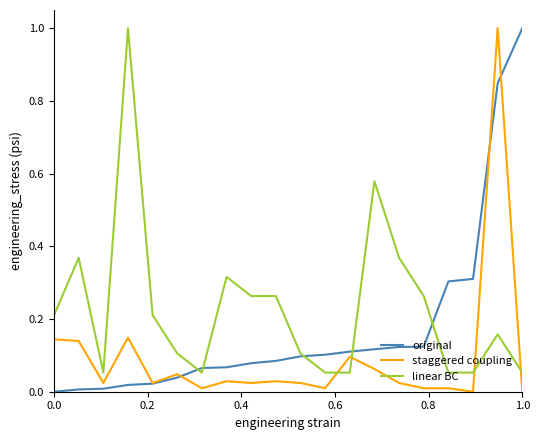

Which series has the largest total across all categories?

linear BC